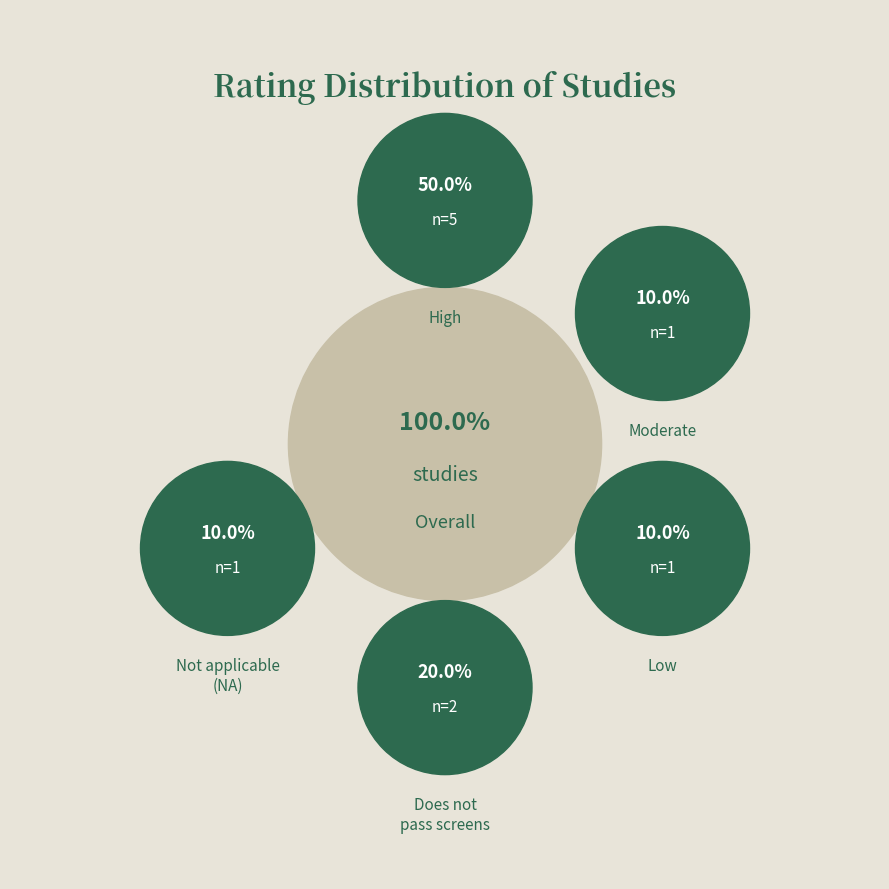

Is it true that High (NFP) is 32% of the pie?

False